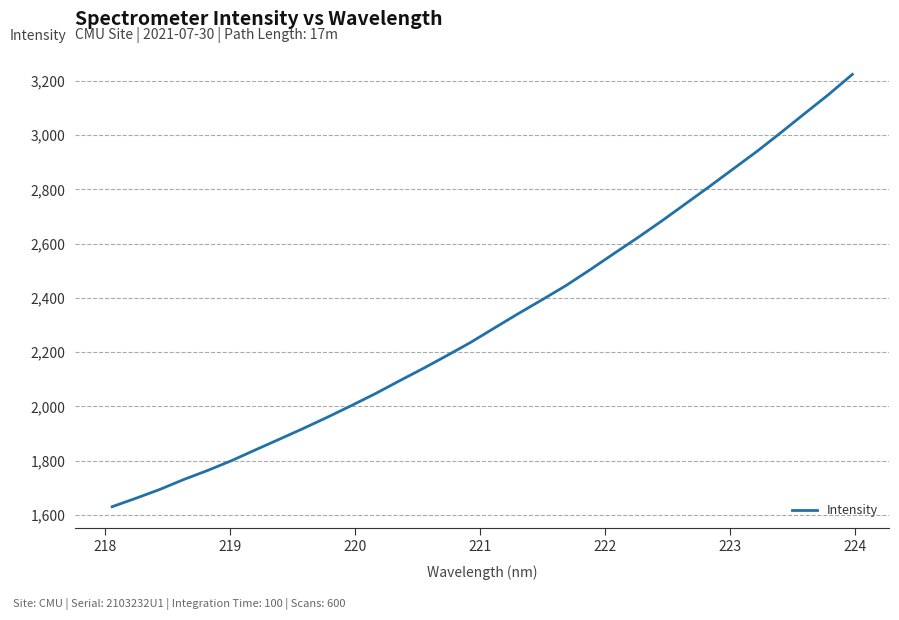

Does the chart have visible grid lines?

Yes